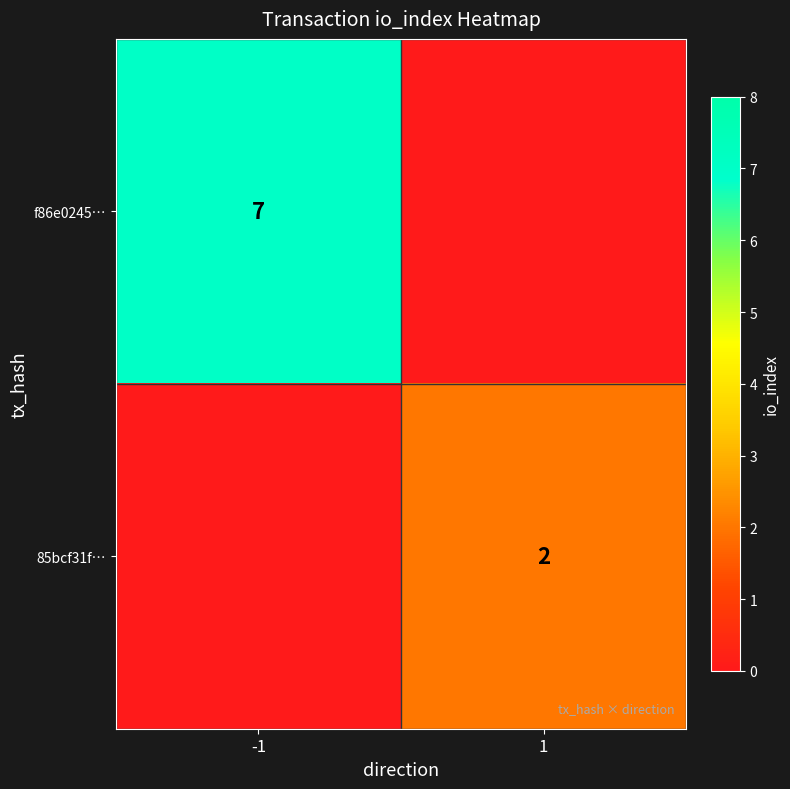

At how many categories does at least one series exceed 6?

1